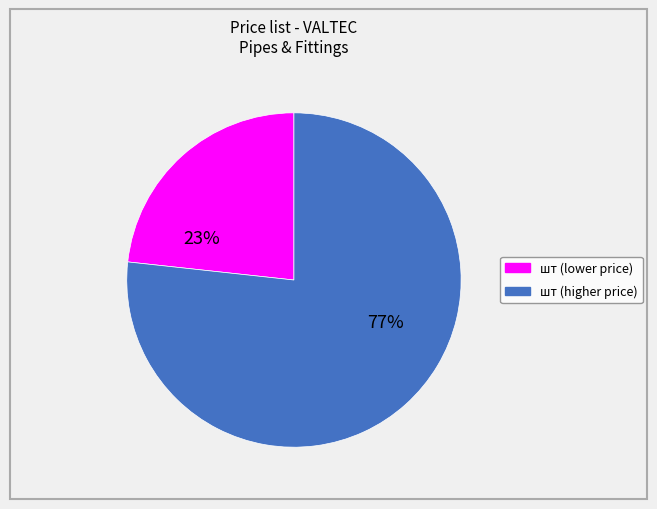

Does any single category account for the majority?

Yes